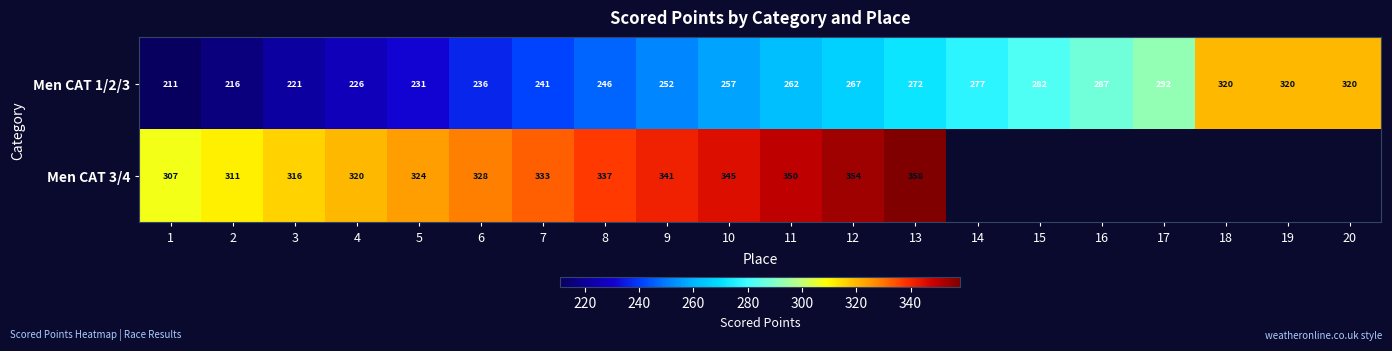

What is the total value across all series at 11?

612.0